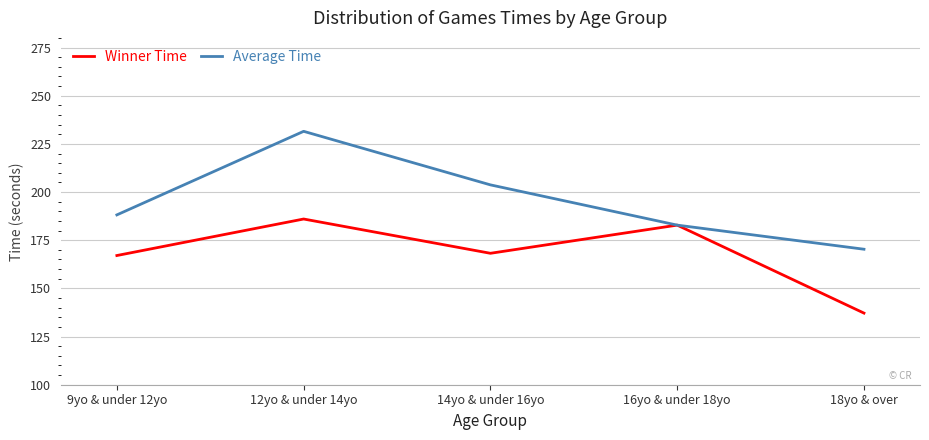

True or false: Average Time has a value of 188.1 at 9yo & under 12yo.

True